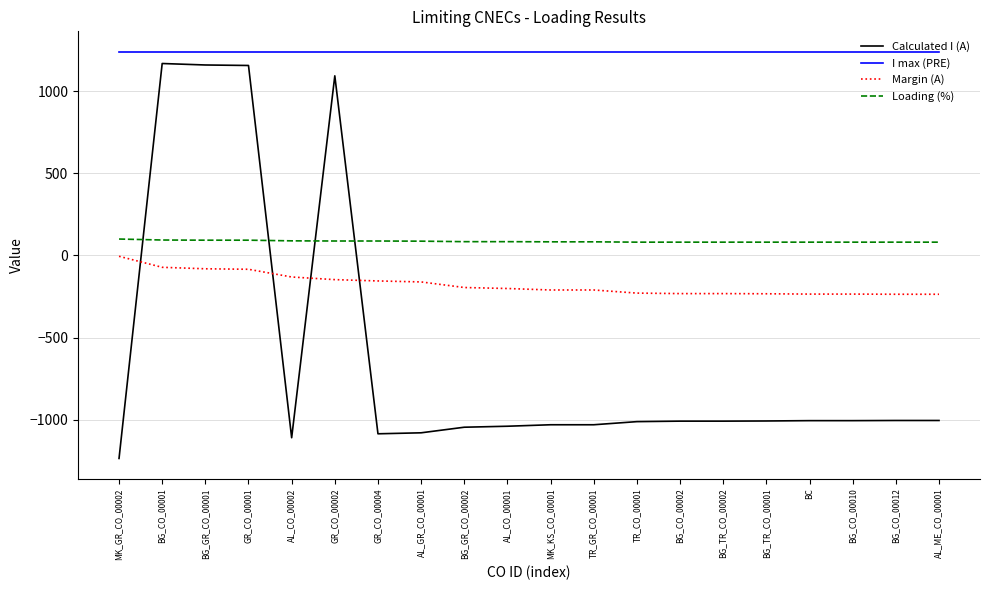

How many values in the Margin (A) series exceed -201?

9